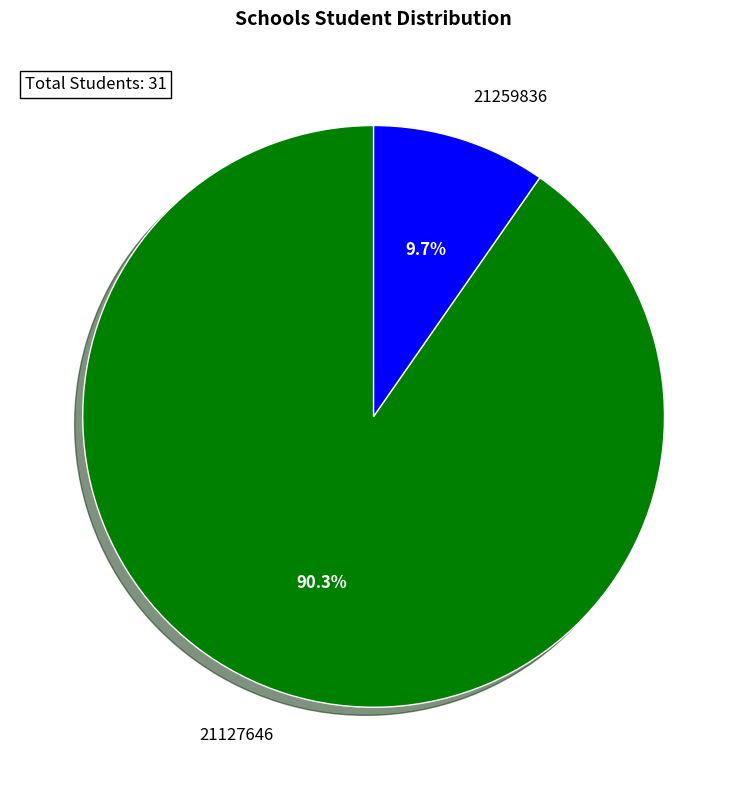

Count the number of slices in the pie.

2